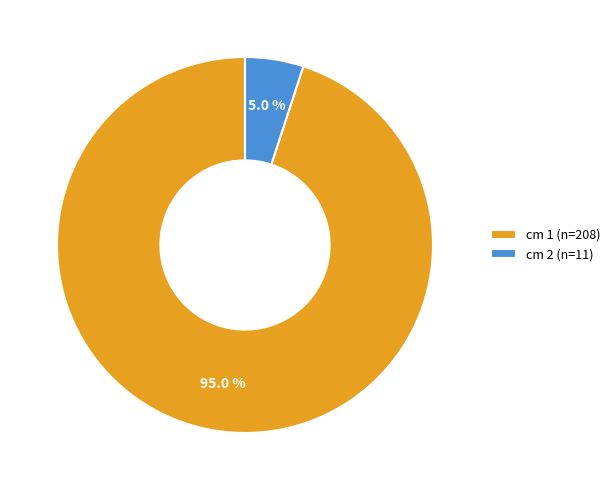

To the nearest percent, what portion does cm 1 represent?

95%